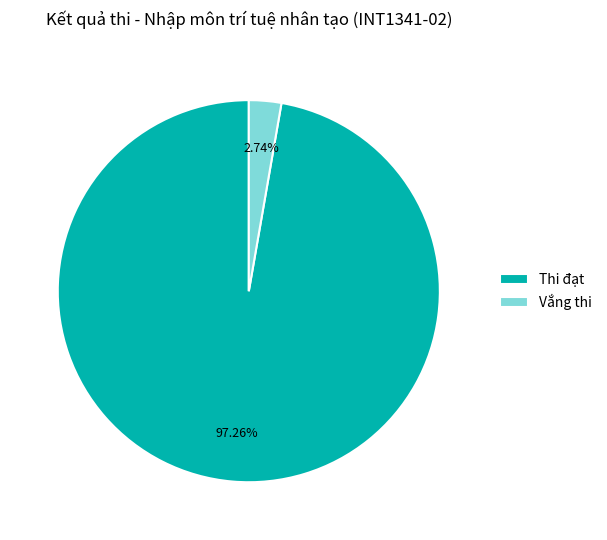

Which slice is the largest?

Thi đạt